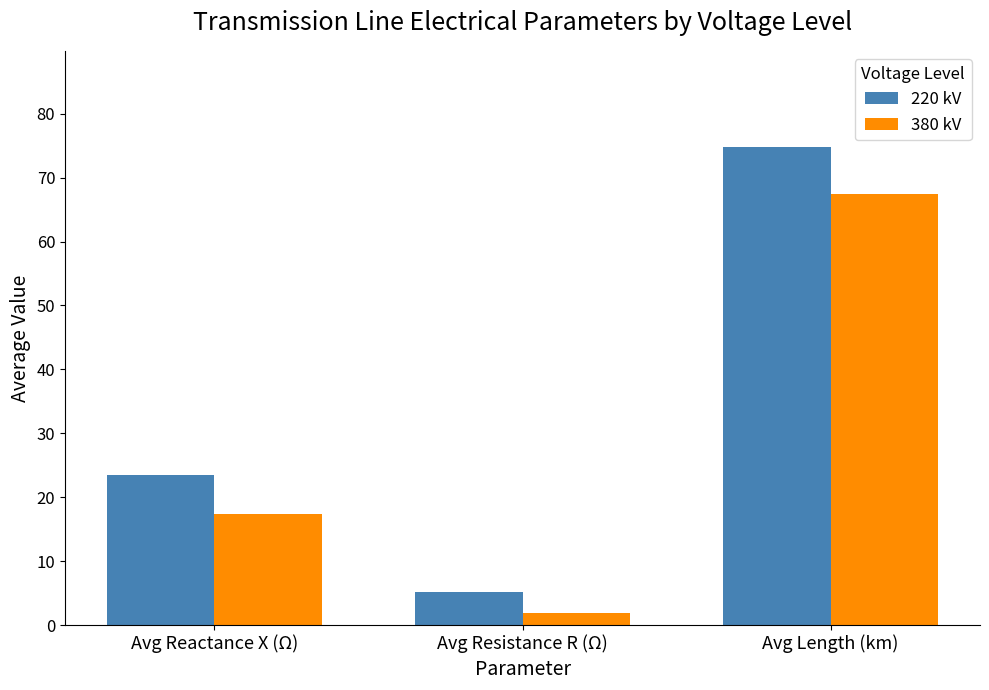

Reading left to right, extract all data points from this chart.

220 kV: 23.5	5.2	74.9
380 kV: 17.4	1.8	67.4